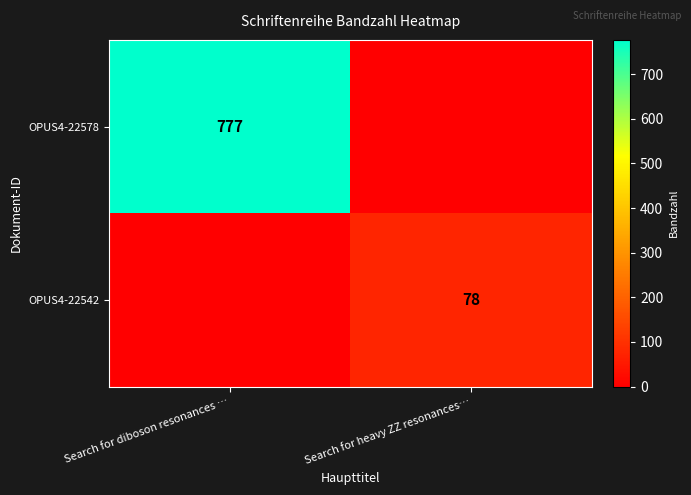

Is the value of OPUS4-22578 at Search for diboson resonances … greater than the value of OPUS4-22542 at Search for heavy ZZ resonances…?

Yes